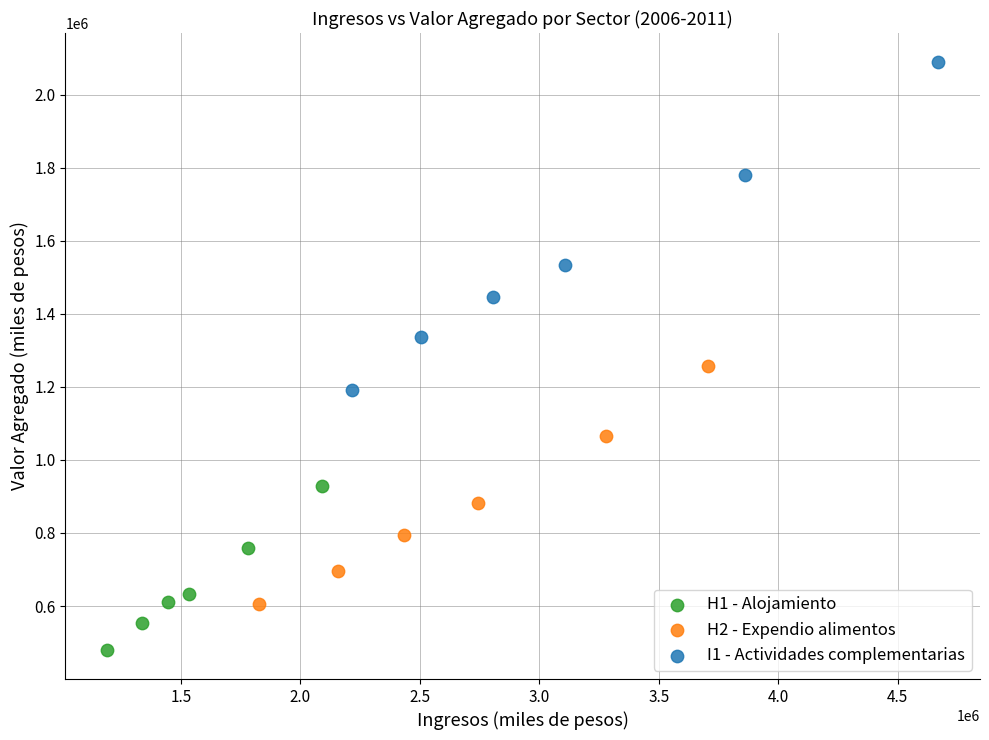

Which series has the widest spread of Y values?

I1 - Actividades complementarias